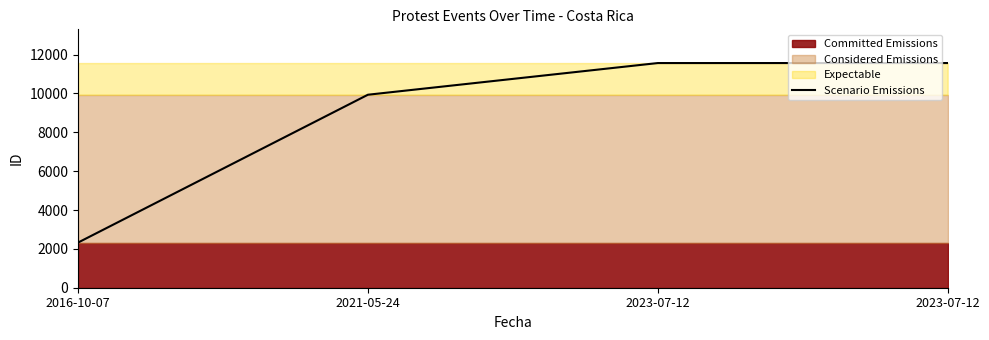

What is the change in value from 2016-10-07 to 2023-07-12?

+9240